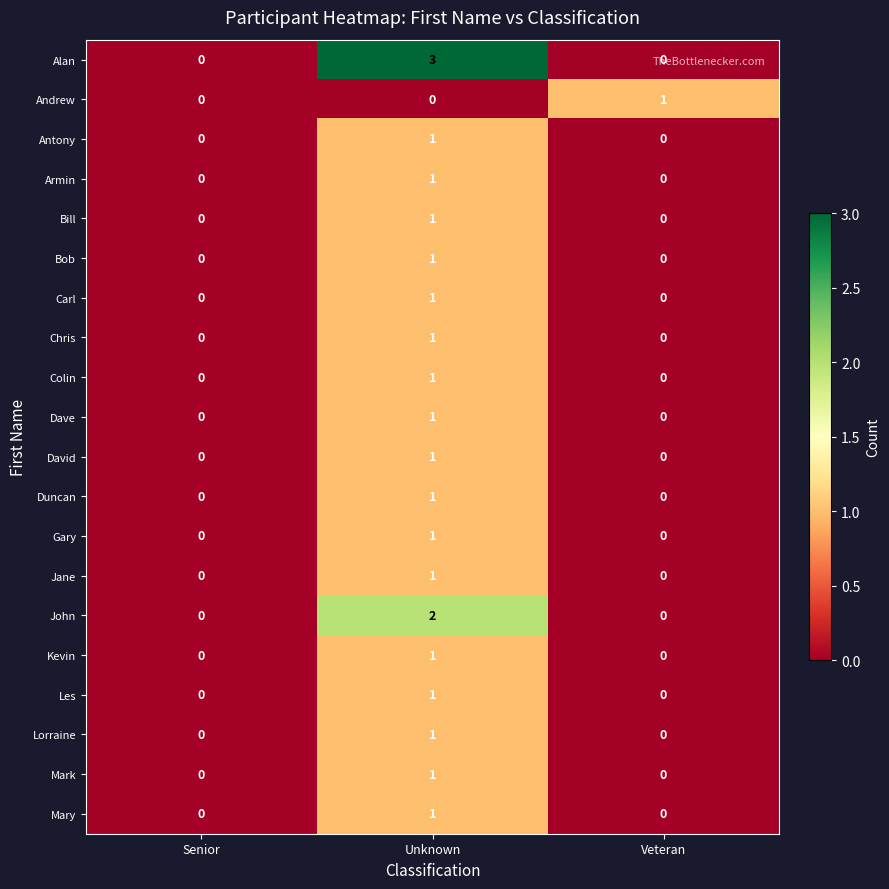

Which series has the largest total across all categories?

Alan